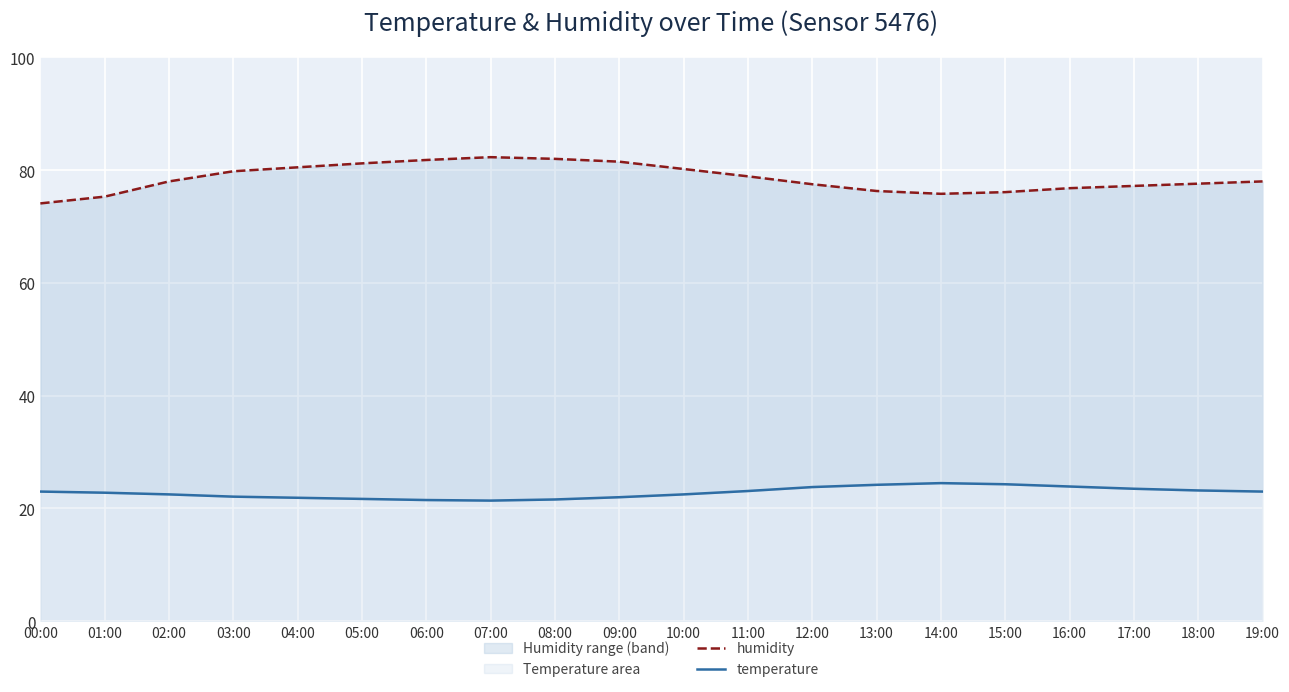

In temperature, how many points are lower than both neighbors (excluding endpoints)?

1